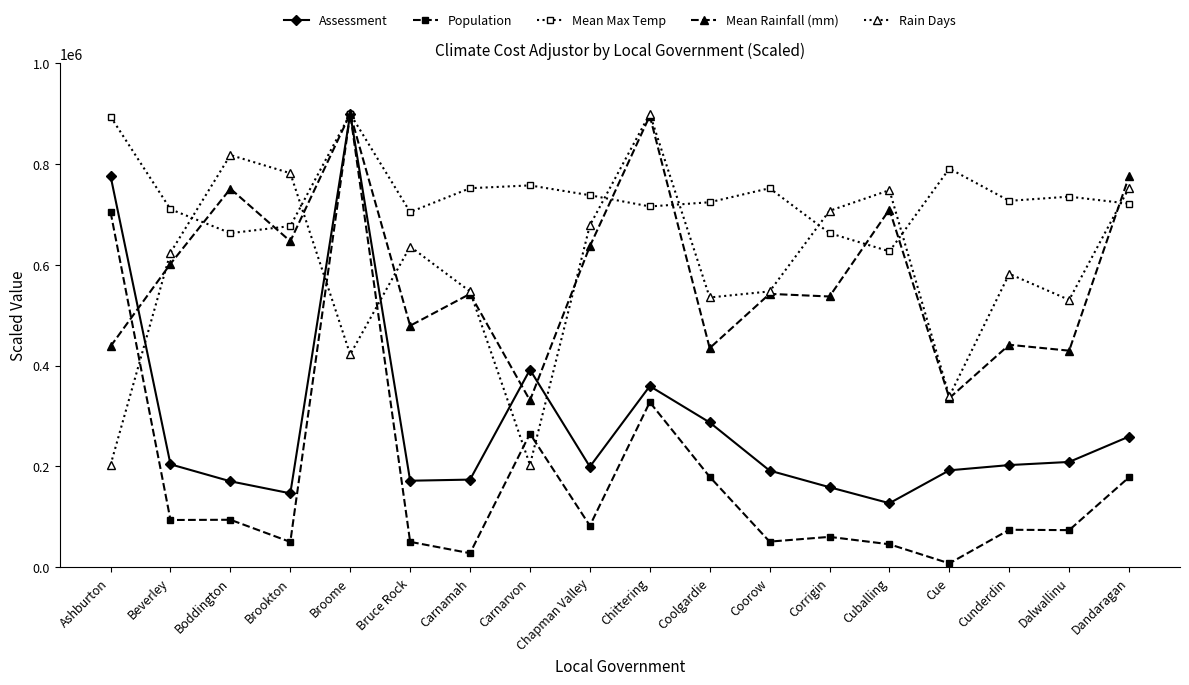

Is the value of Assessment at Cuballing greater than the value of Rain Days at Broome?

No